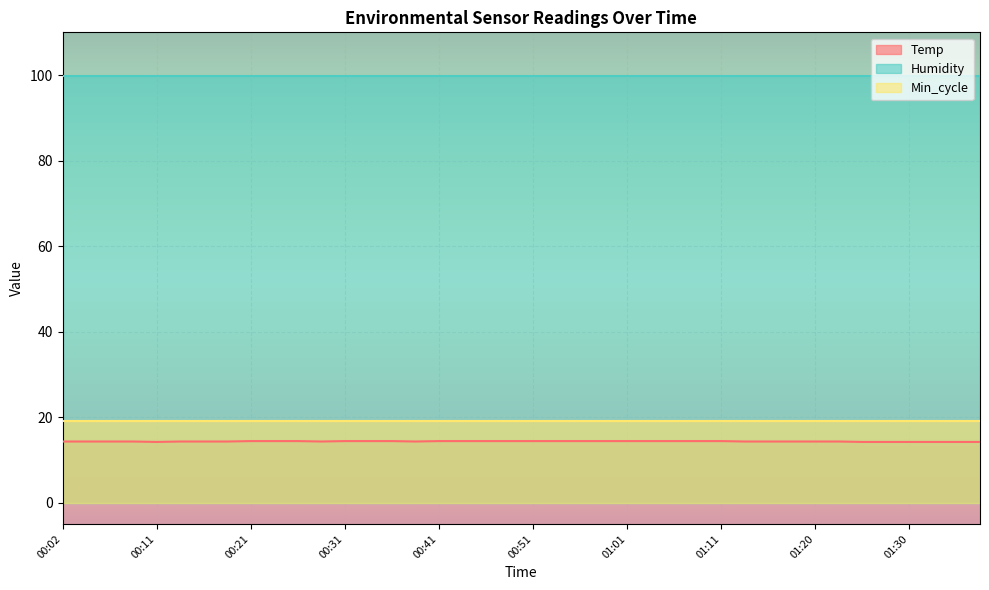

True or false: Humidity and Min_cycle intersect in this chart.

False